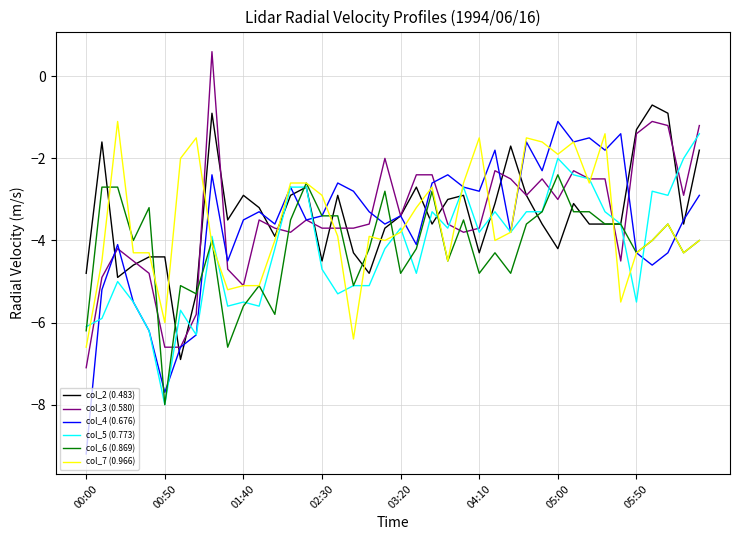

How many times do col_7 (0.966) and col_2 (0.483) cross each other?

14